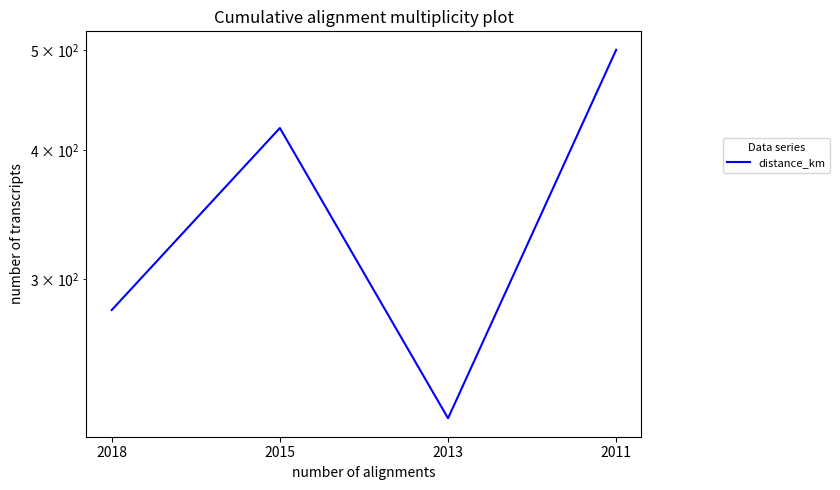

How many values are between 280 and 500?

3